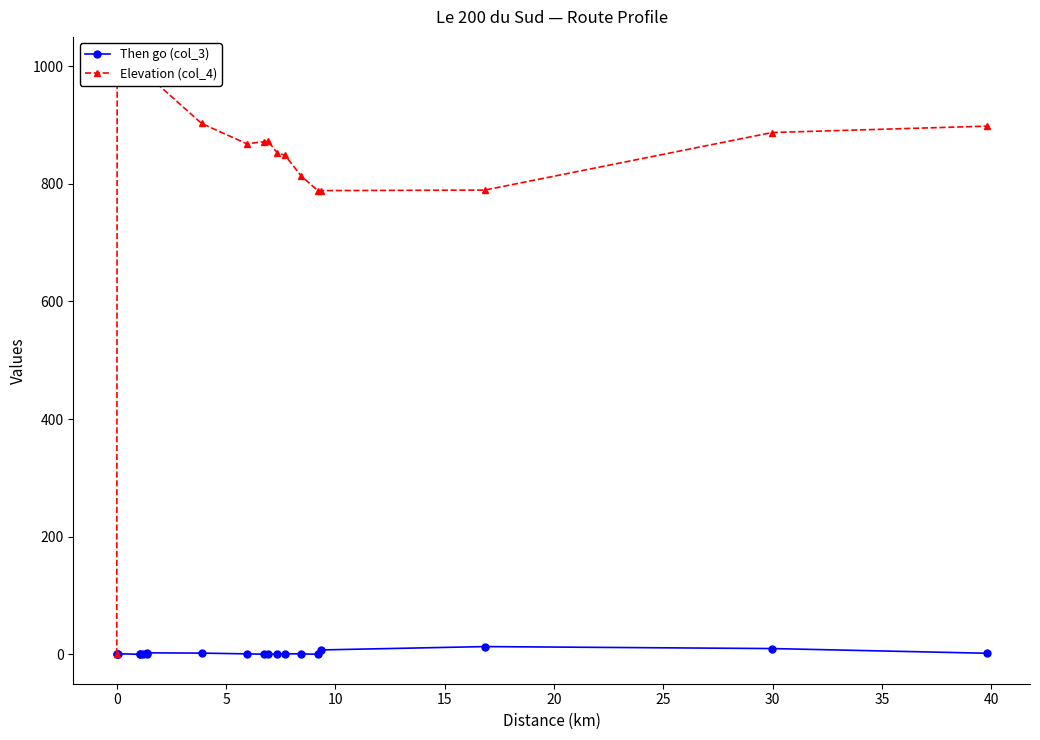

Does the chart have visible grid lines?

No